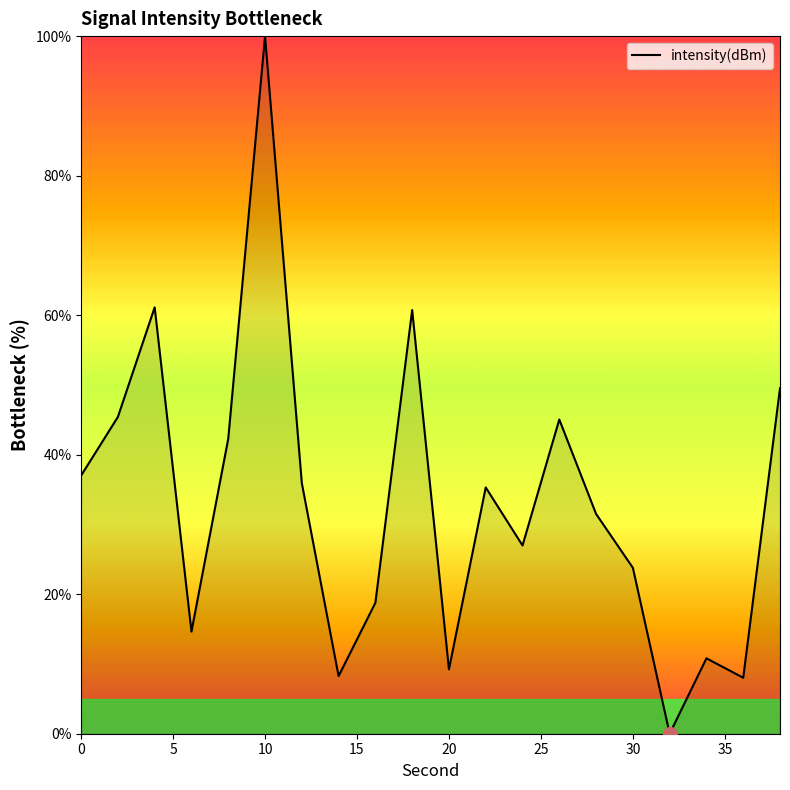

What is the maximum value shown in the chart?

100.0